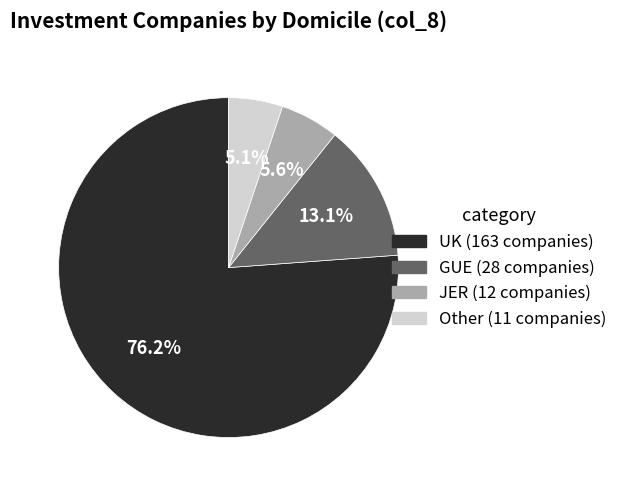

To the nearest percent, what is the average slice percentage?

25%